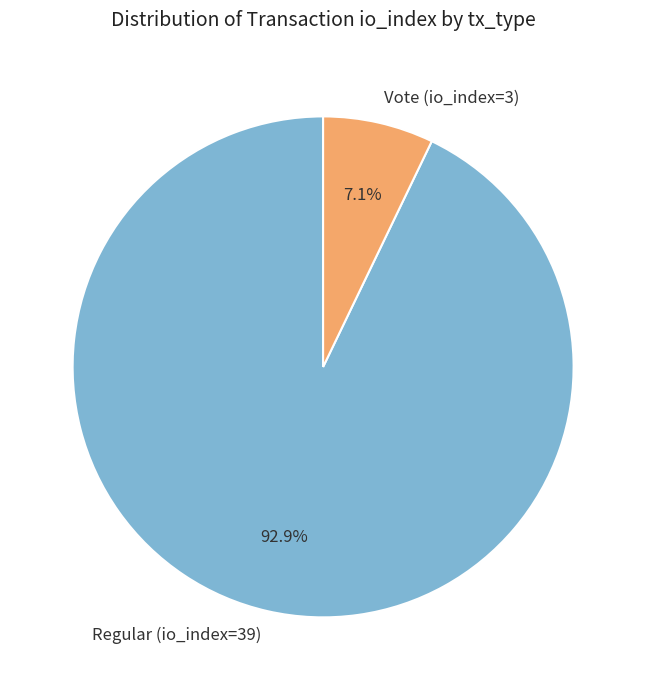

To the nearest percent, what is the difference between the largest and smallest slice percentages?

86%